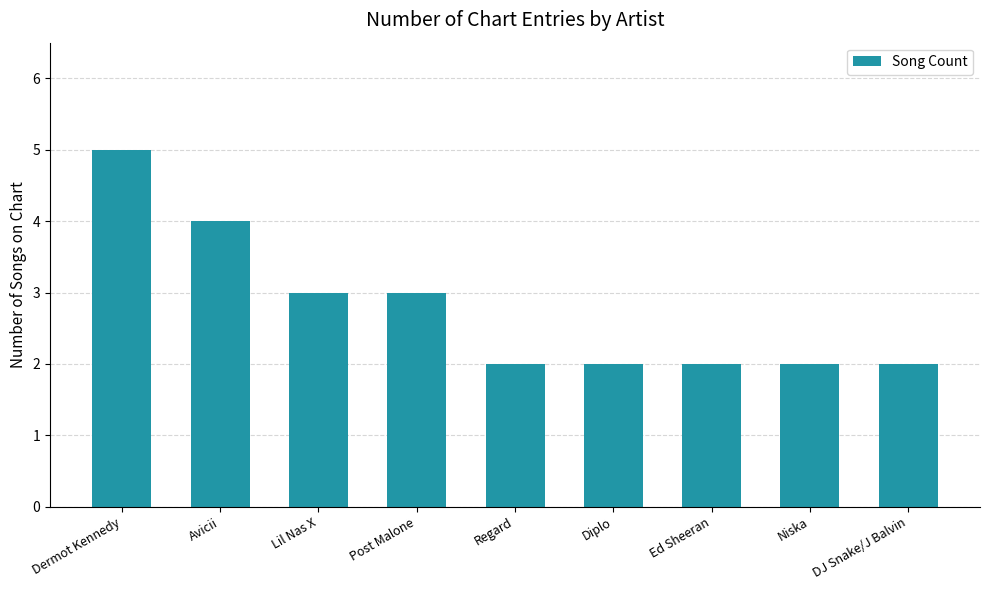

How many distinct data groups are displayed?

1